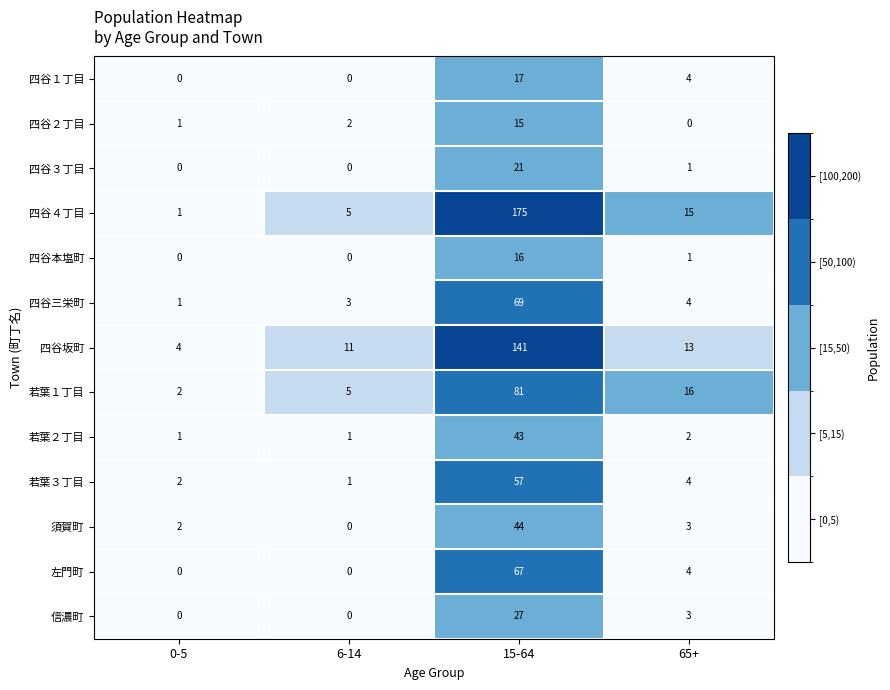

At how many categories does at least one series exceed 171?

1